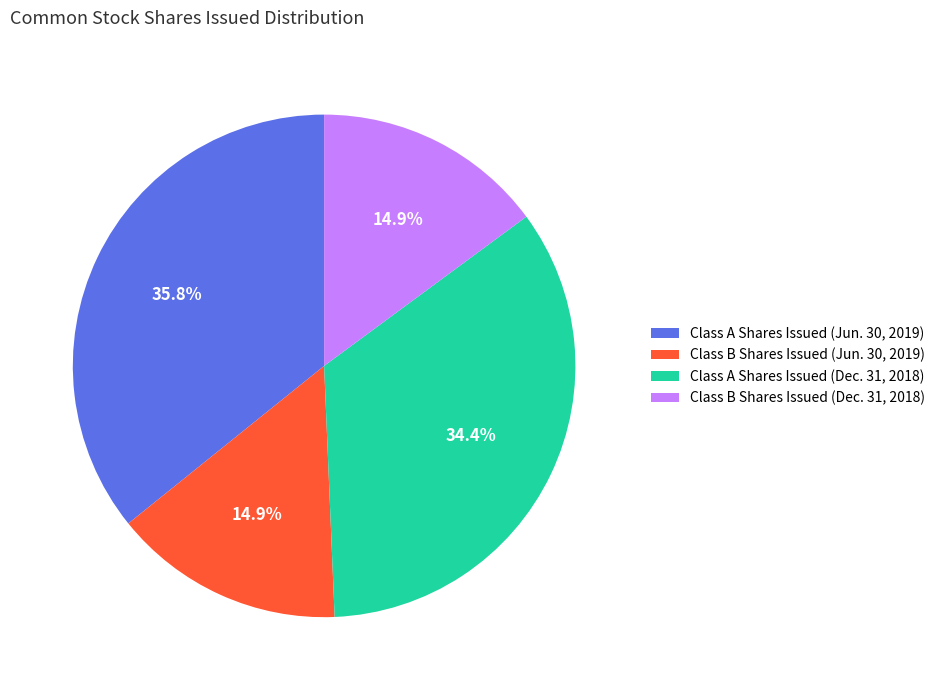

True or false: Class A Shares Issued (Dec. 31, 2018) accounts for 34% of the total.

True